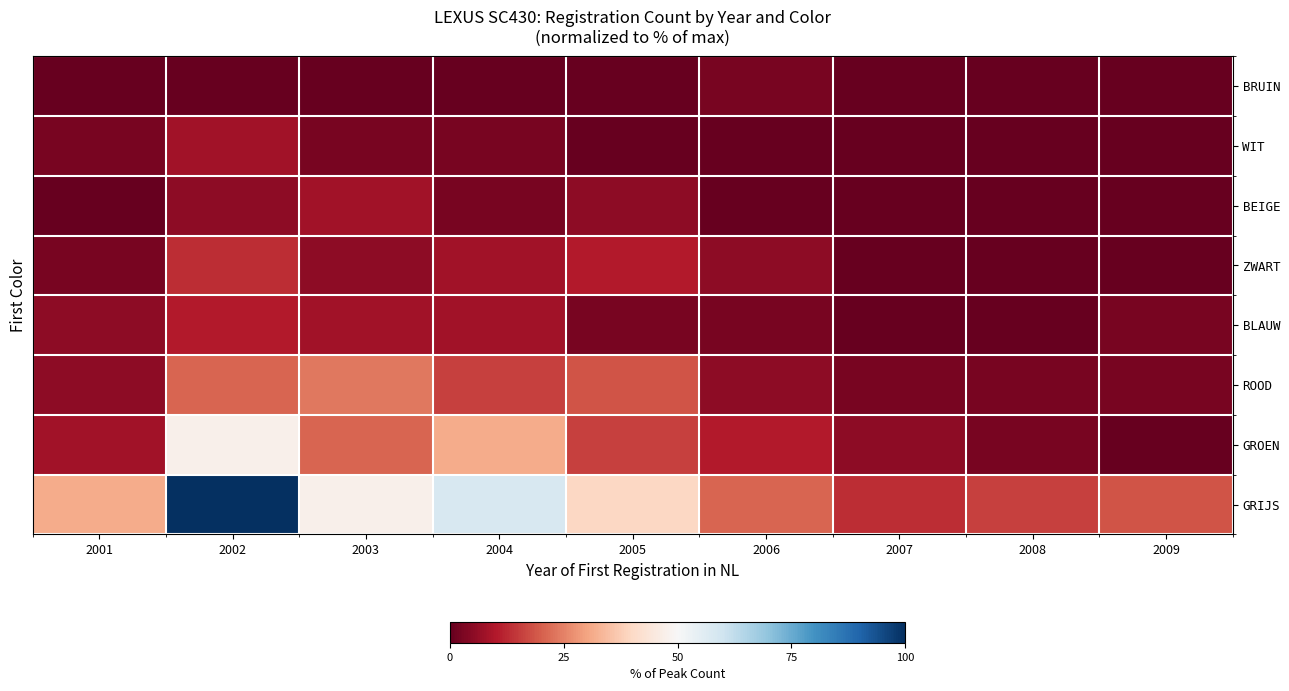

Reading left to right, transcribe all the data shown in this chart.

GRIJS: 2001=31.6	2002=100.0	2003=47.4	2004=57.9	2005=39.5	2006=21.1	2007=13.2	2008=15.8	2009=18.4
GROEN: 2001=7.9	2002=47.4	2003=21.1	2004=31.6	2005=15.8	2006=10.5	2007=5.3	2008=2.6	2009=0.0
ROOD: 2001=5.3	2002=21.1	2003=23.7	2004=15.8	2005=18.4	2006=5.3	2007=2.6	2008=2.6	2009=2.6
BLAUW: 2001=5.3	2002=10.5	2003=7.9	2004=7.9	2005=2.6	2006=2.6	2007=0.0	2008=0.0	2009=2.6
ZWART: 2001=2.6	2002=13.2	2003=5.3	2004=7.9	2005=10.5	2006=5.3	2007=0.0	2008=0.0	2009=0.0
BEIGE: 2001=0.0	2002=5.3	2003=7.9	2004=2.6	2005=5.3	2006=0.0	2007=0.0	2008=0.0	2009=0.0
WIT: 2001=2.6	2002=7.9	2003=2.6	2004=2.6	2005=0.0	2006=0.0	2007=0.0	2008=0.0	2009=0.0
BRUIN: 2001=0.0	2002=0.0	2003=0.0	2004=0.0	2005=0.0	2006=2.6	2007=0.0	2008=0.0	2009=0.0